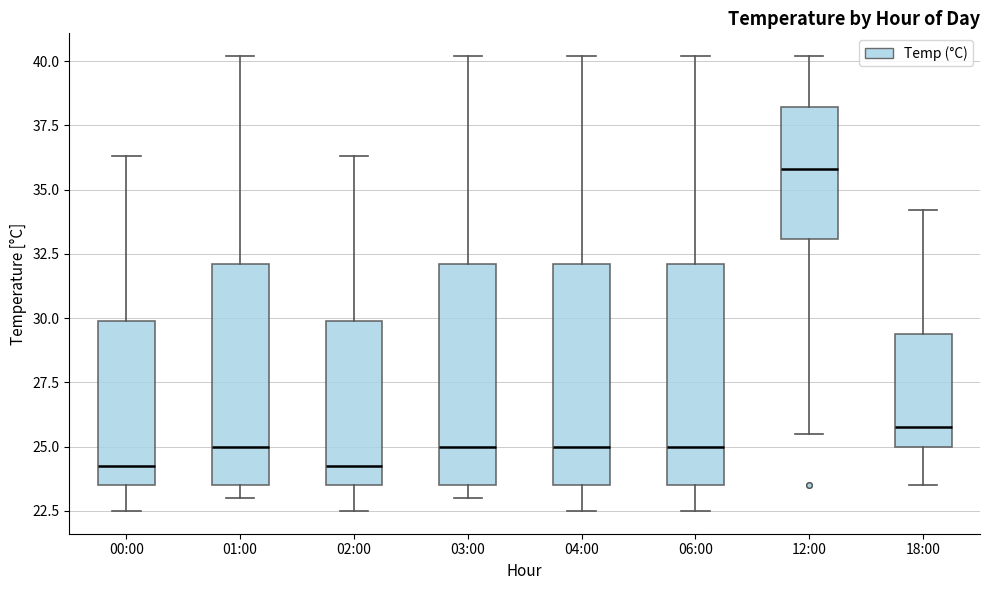

Where does the lower whisker of the box for 18:00 end on the y-axis? The values are not printed on the chart, so give them approximately, as read against the axis.

23.5